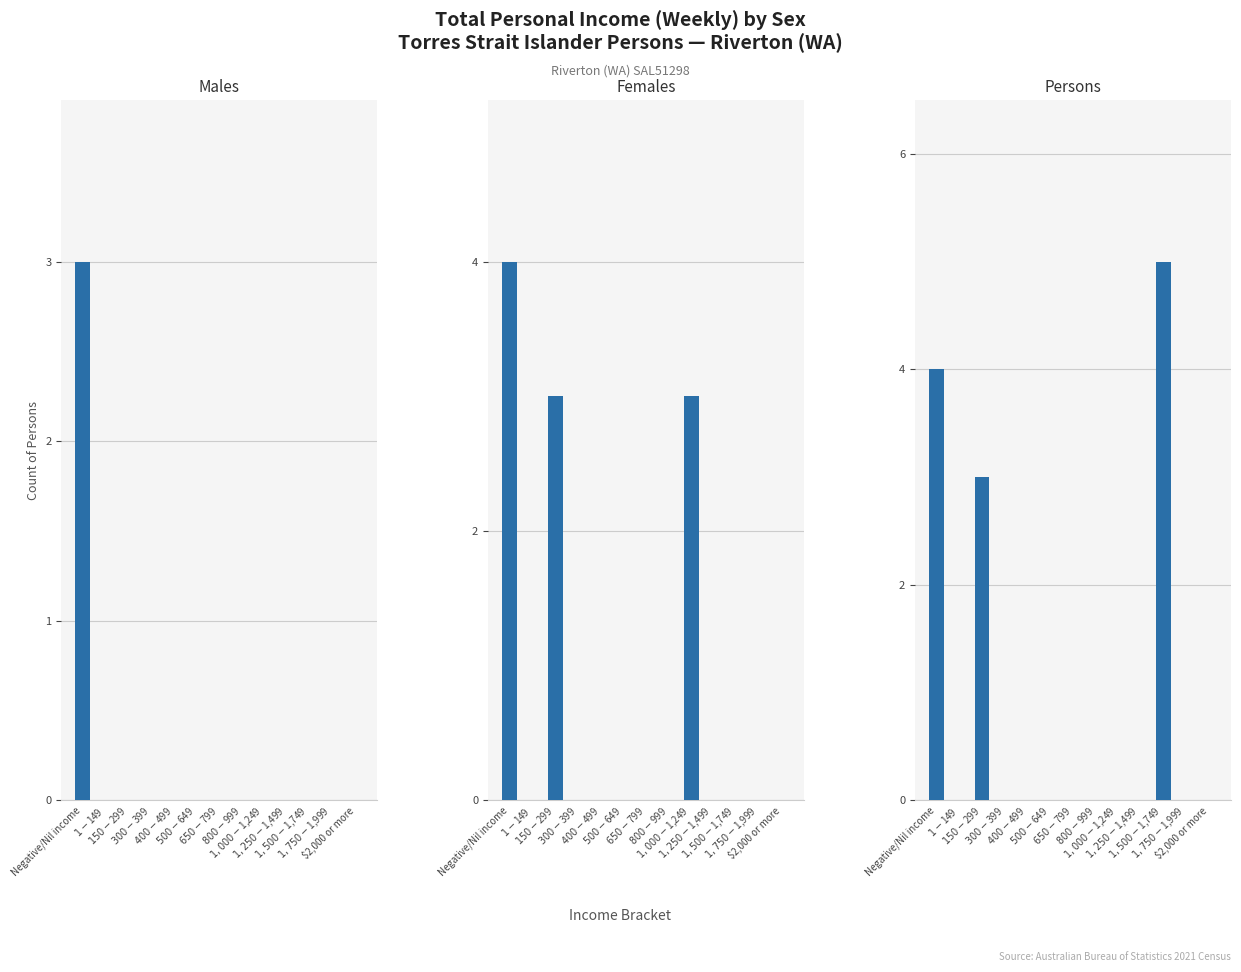

What is the sum of all Persons values?

12